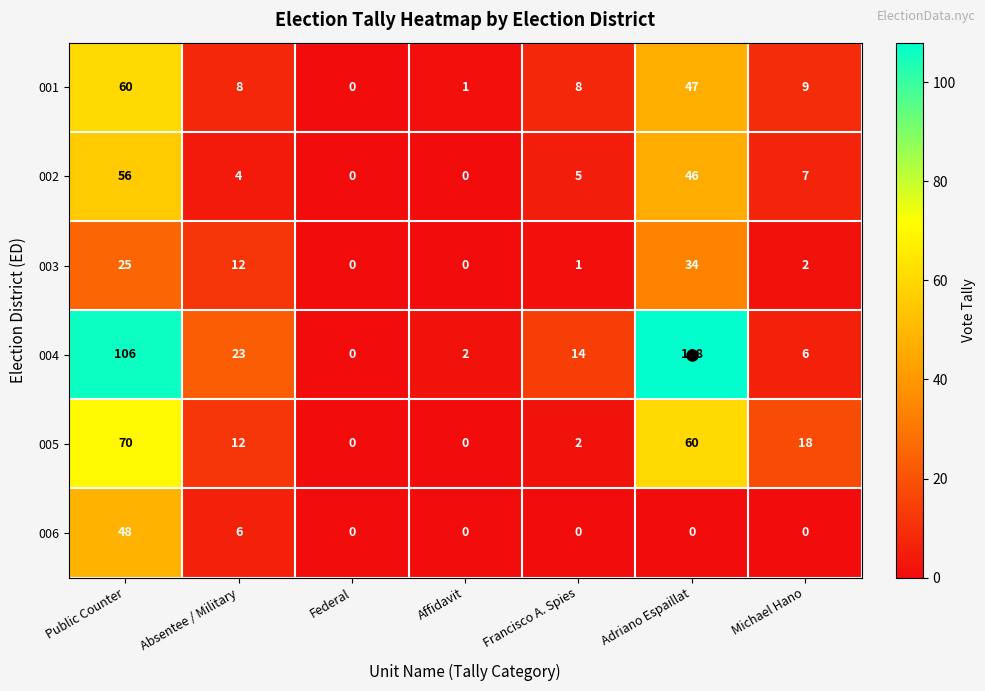

Which series has the largest range (max minus min)?

004